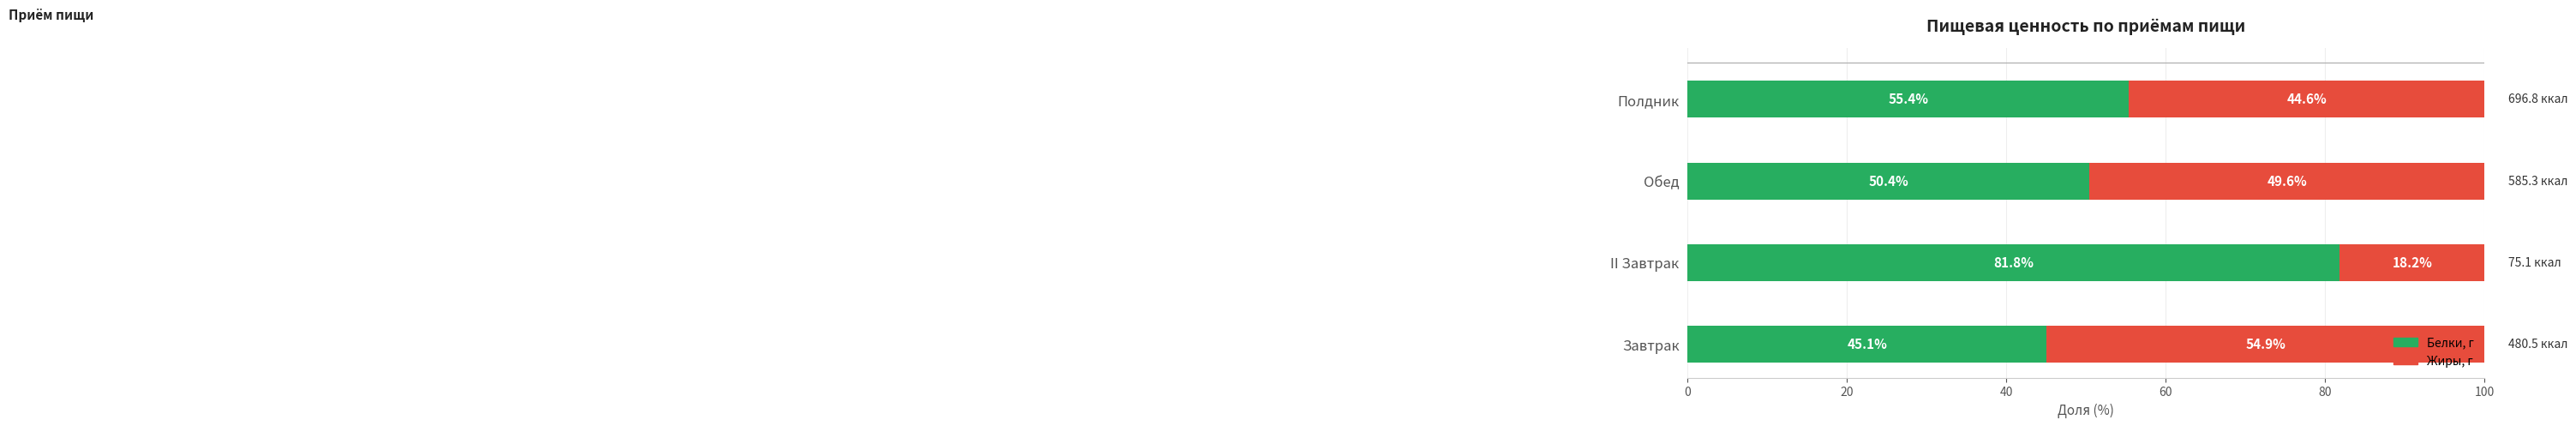

Rank the categories by Белки, г value from lowest to highest.

Завтрак, Обед, Полдник, II Завтрак